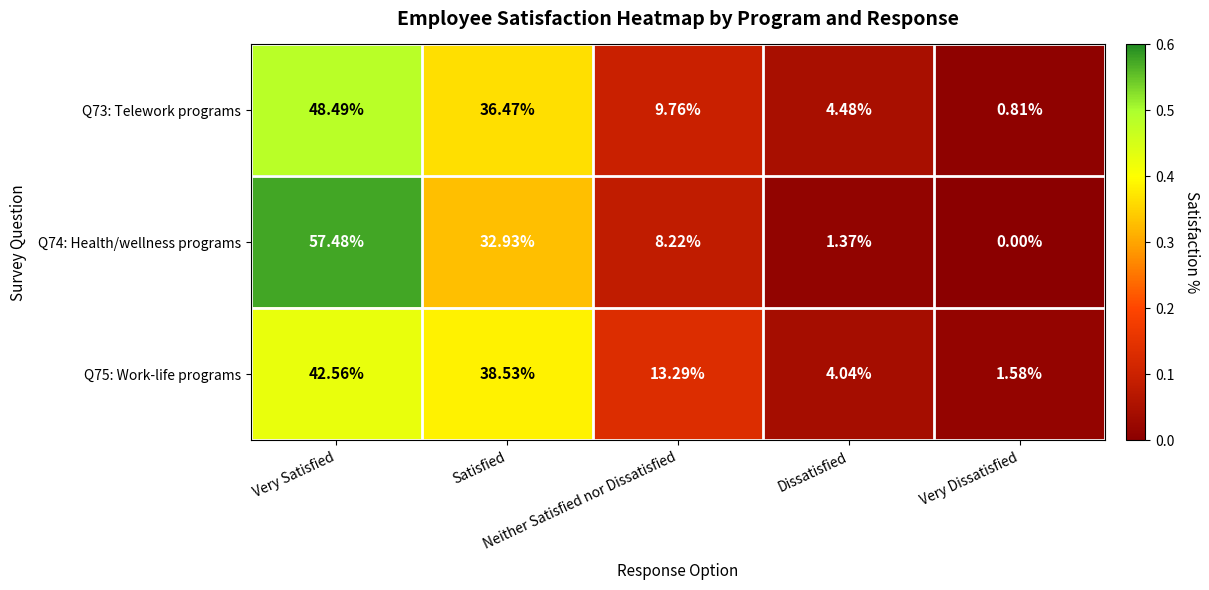

How many values in the Q75: Work-life programs series exceed 13?

3